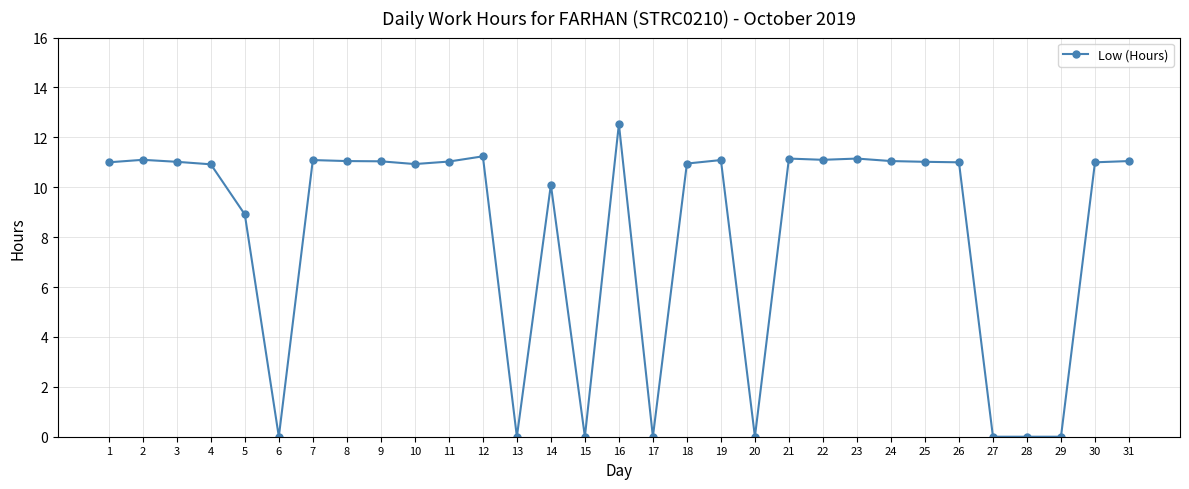

True or false: the data shows 8.9 at 5.

True